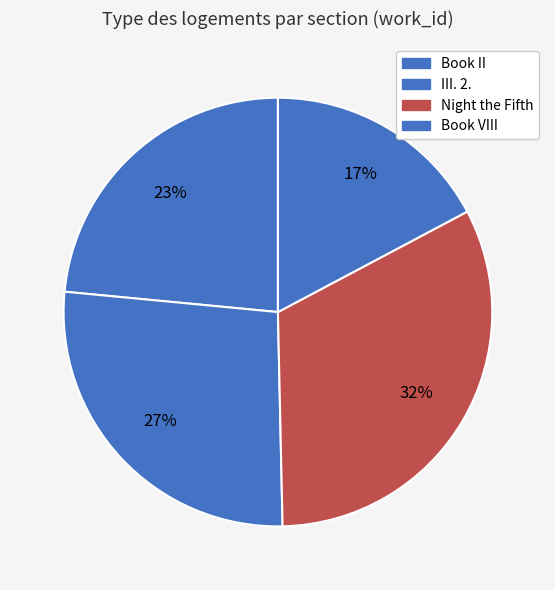

Rank the categories by value from lowest to highest.

Book VIII, Book II, III. 2., Night the Fifth